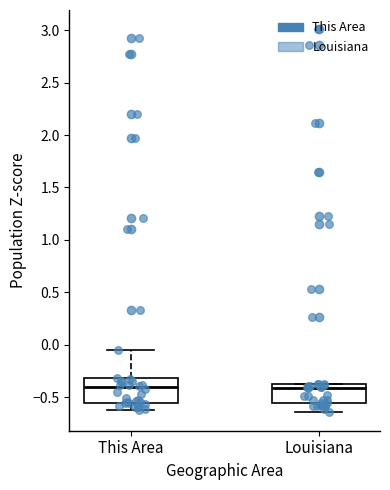

Where does the median line of the box for Louisiana sit on the y-axis? The values are not printed on the chart, so give them approximately, as read against the axis.

-0.40